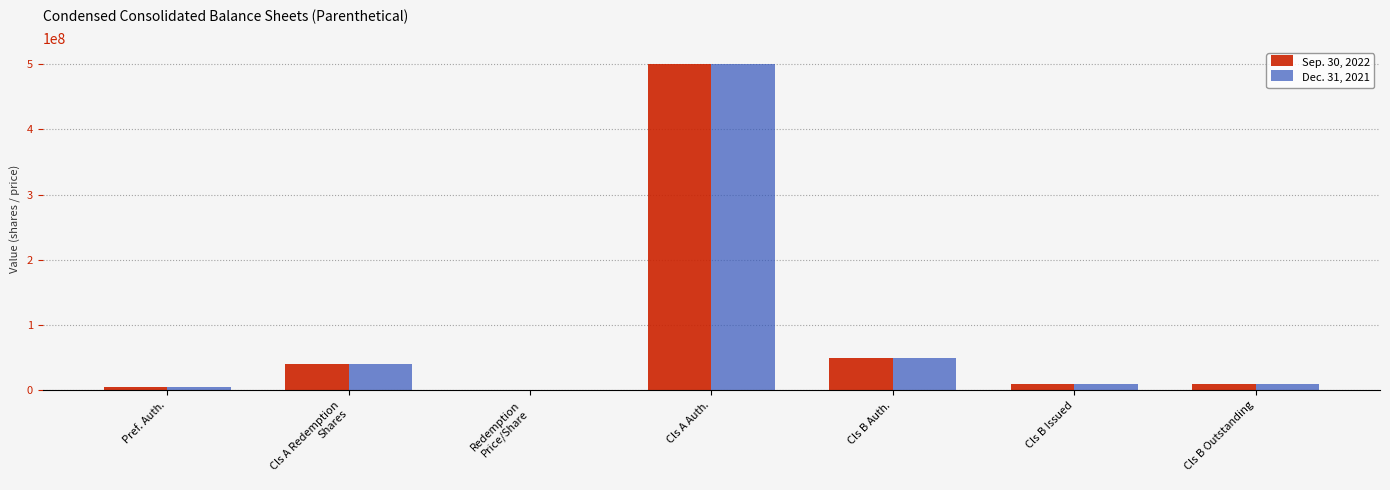

Count the number of categories in the chart.

7